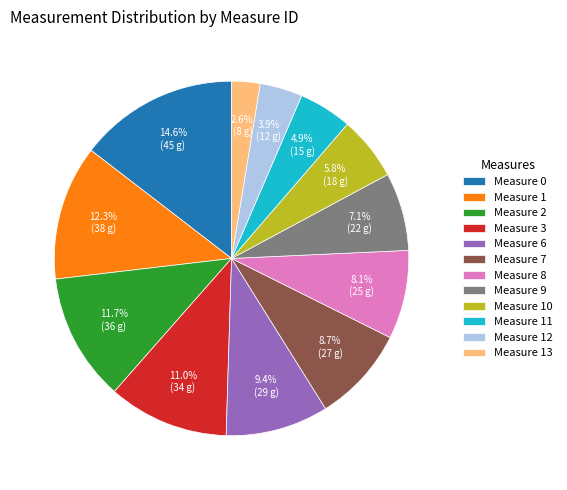

How much of the chart is everything except Measure 11?

95.1%